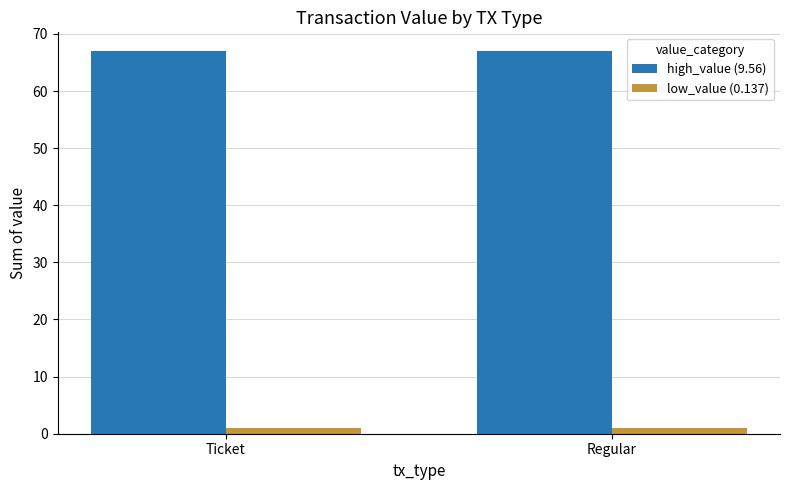

Are the bars horizontal?

No